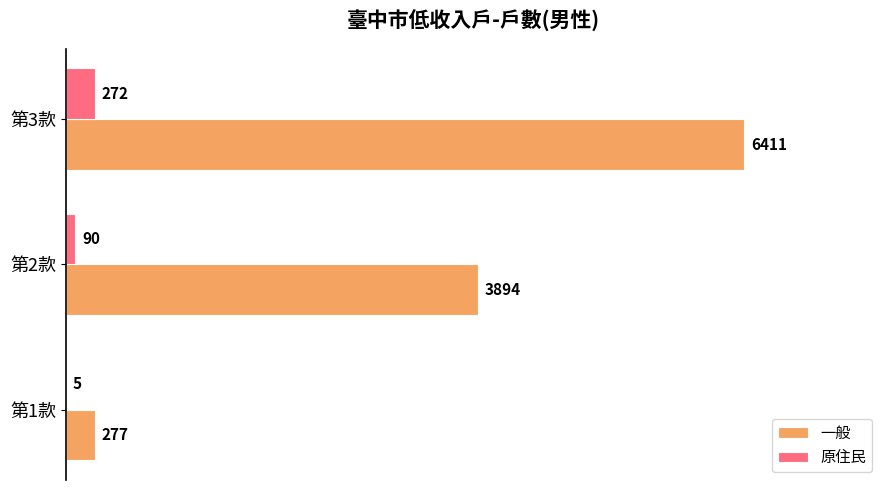

Where is 原住民 nearest to the value 138?

第2款